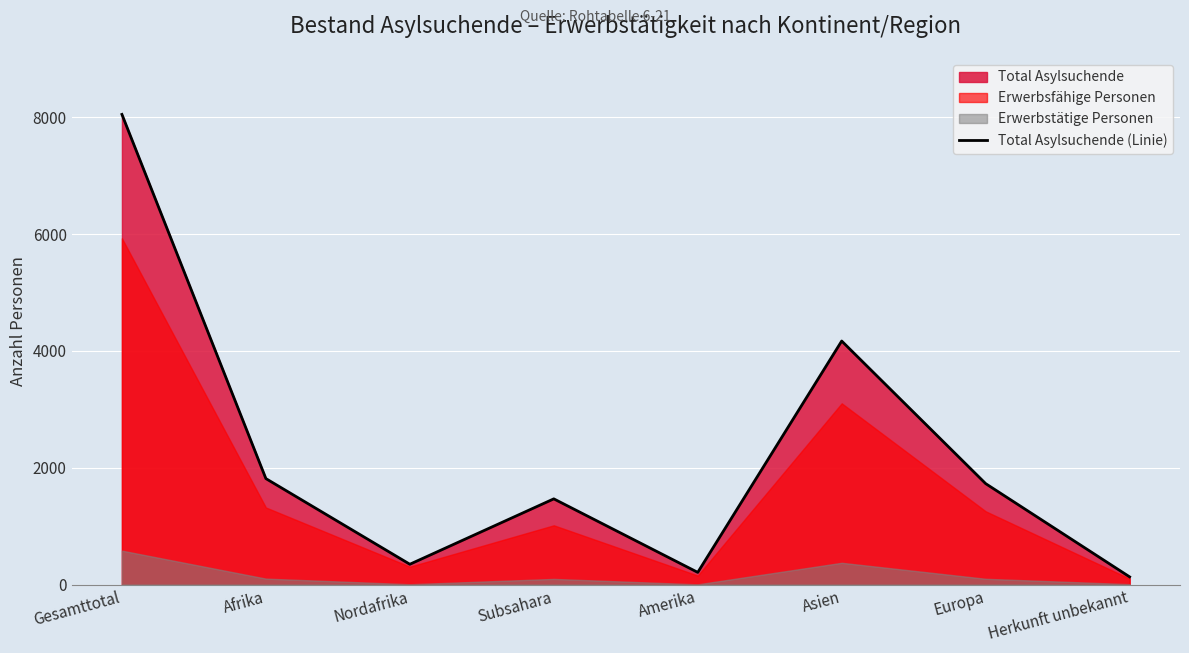

True or false: the data shows 1814 at Afrika.

True